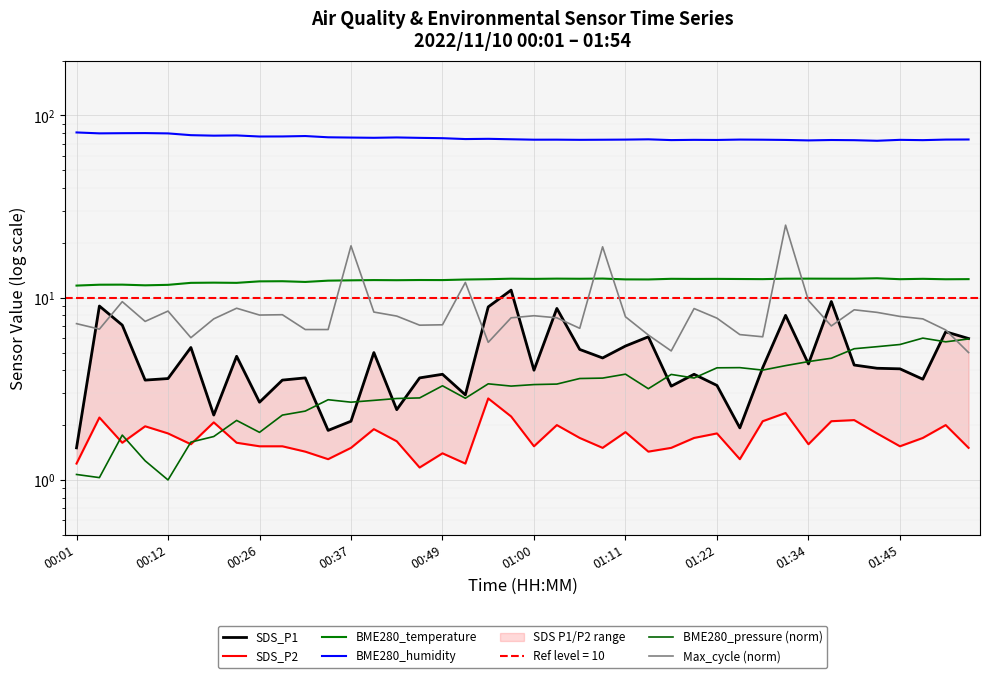

List the series in order of their peak value, highest first.

BME280_humidity, Max_cycle (norm), BME280_temperature, SDS_P1, BME280_pressure (norm), SDS_P2